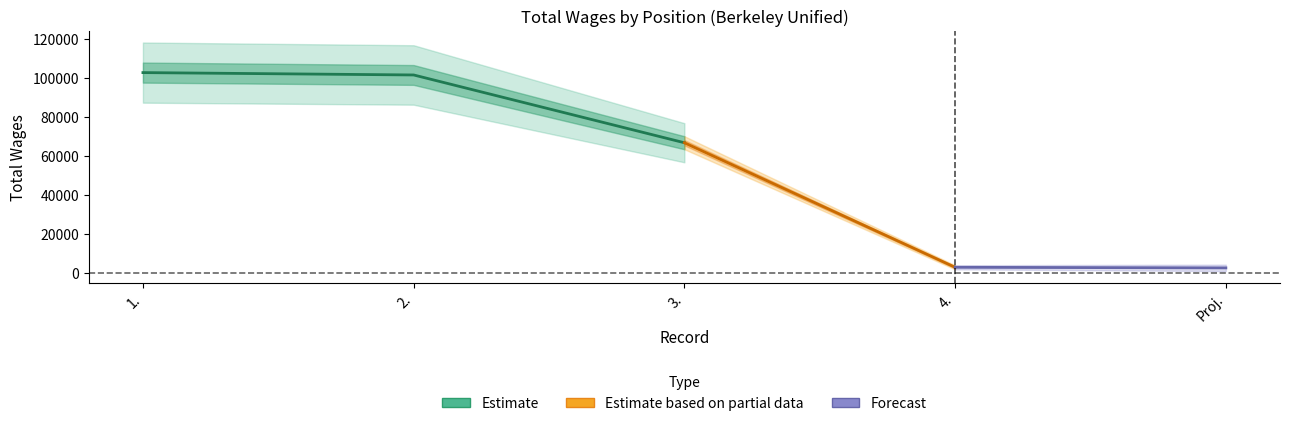

What is the difference between the maximum and minimum values?

99971